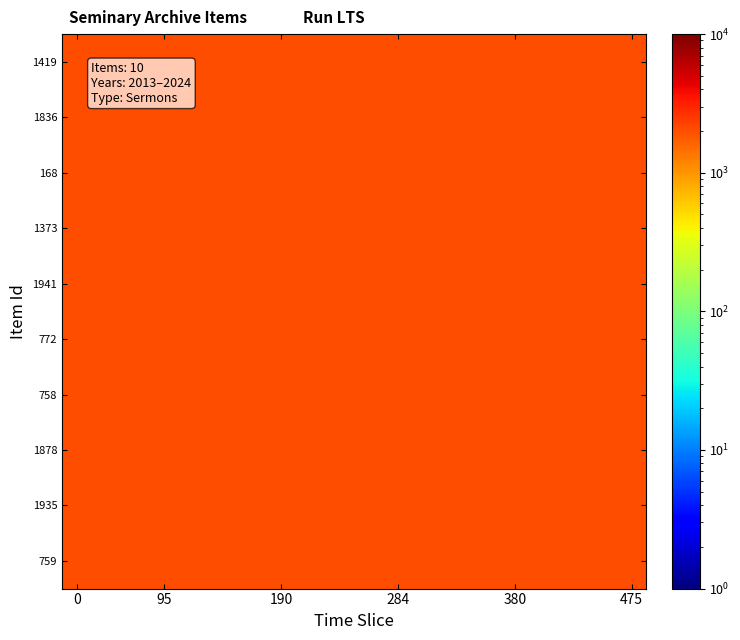

What is the maximum value shown in the chart?

2024